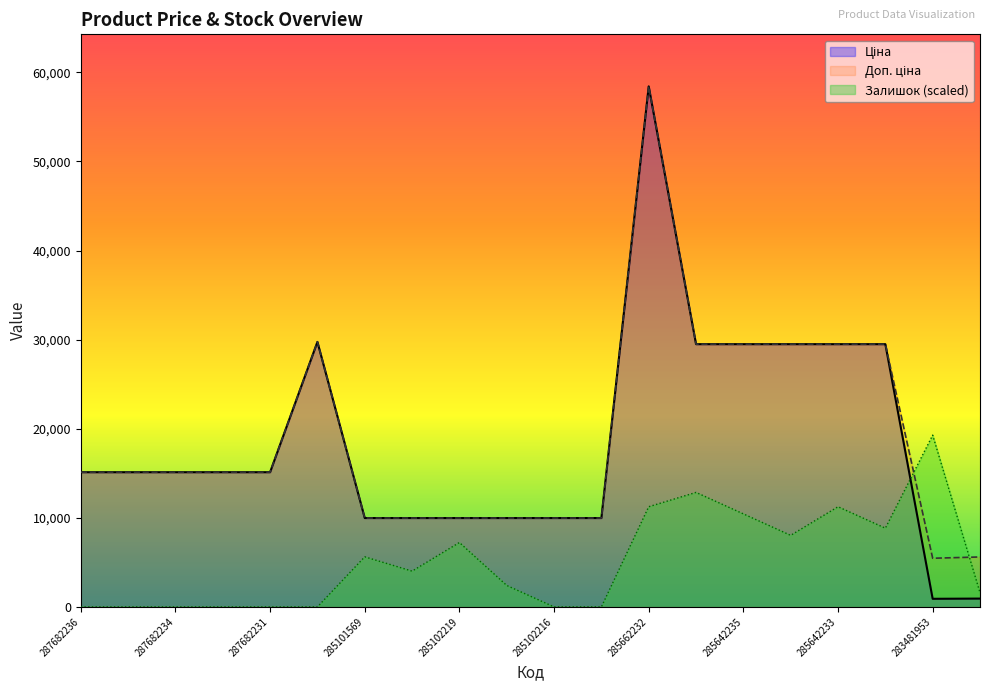

Where does the Доп. ціна series first go above 15120?

287702232